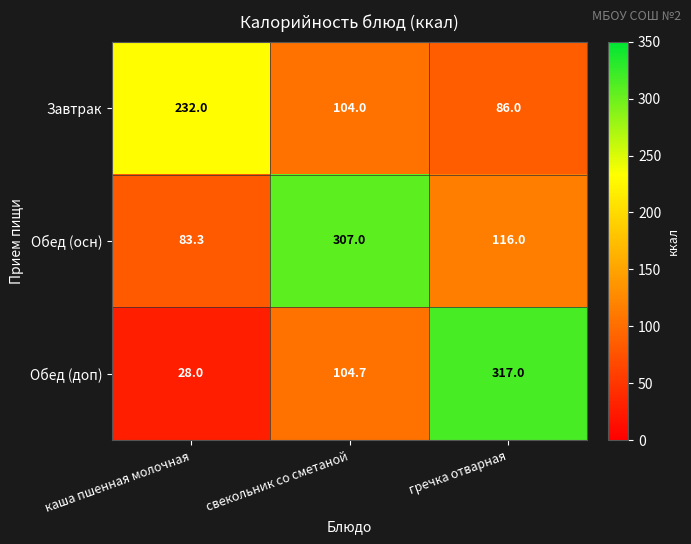

What is the difference between the highest and lowest values at свекольник со сметаной?

203.0